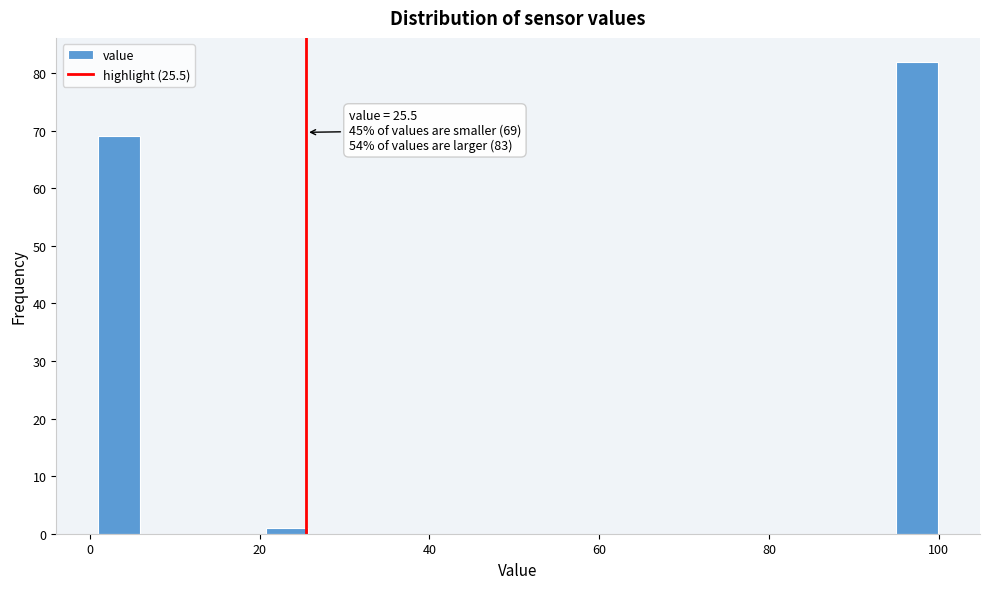

Around what value on the x-axis is the tallest bar? Give the approximate position of its centre, as read against the axis.

98